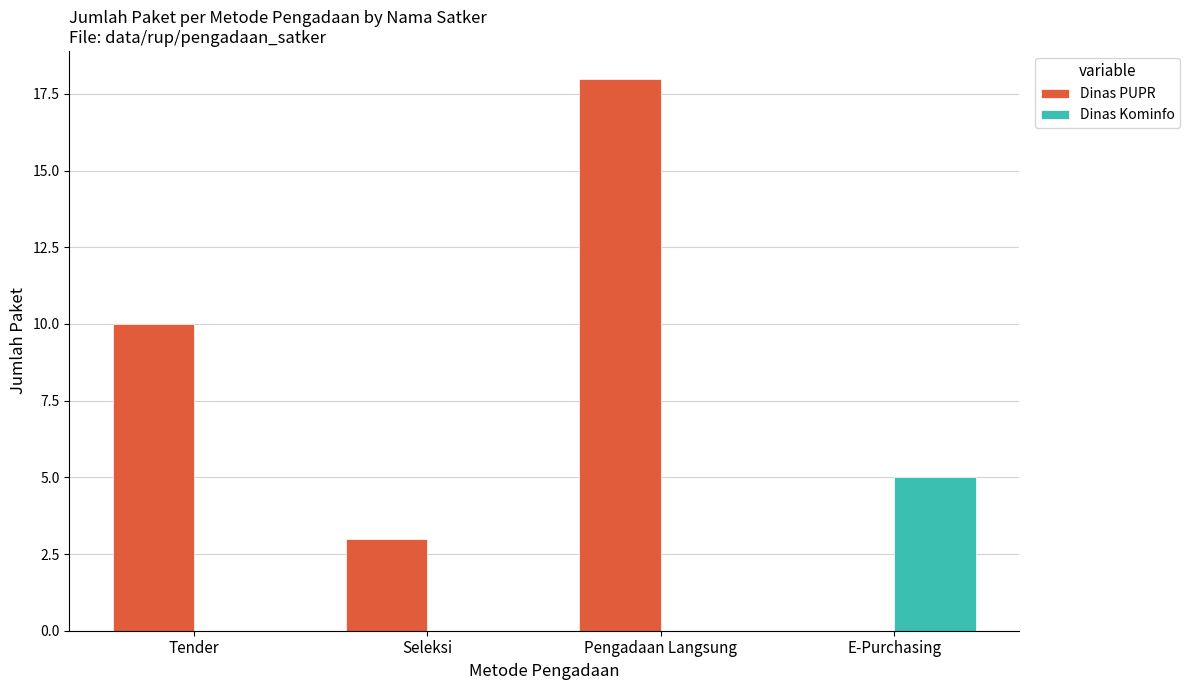

How many distinct data groups are displayed?

2